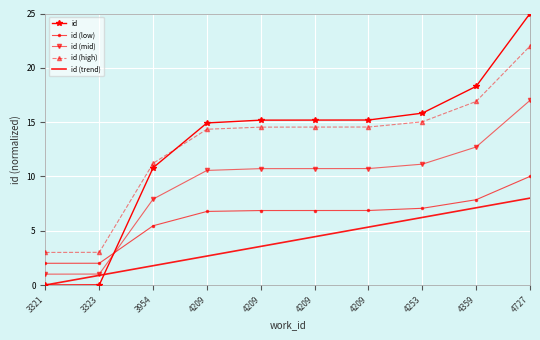

Which series ends up on top after the final intersection of id and id (low)?

id